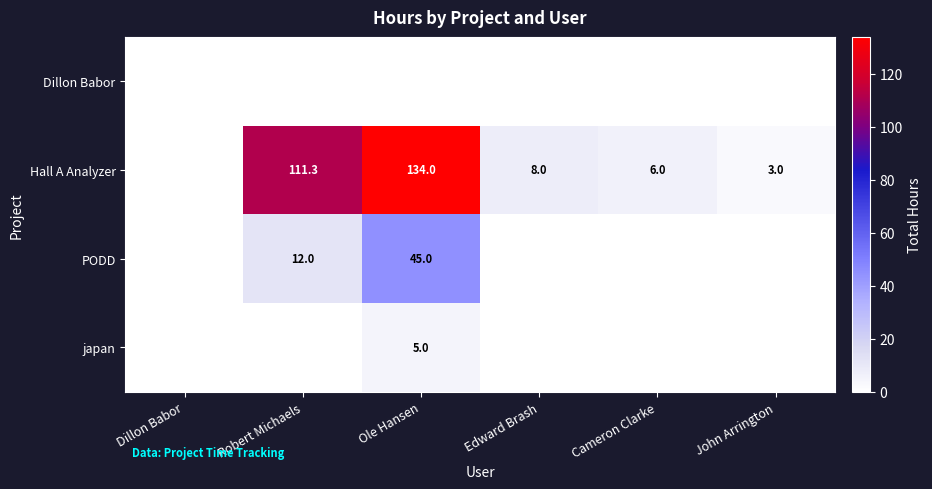

At how many categories does at least one series exceed 16?

2